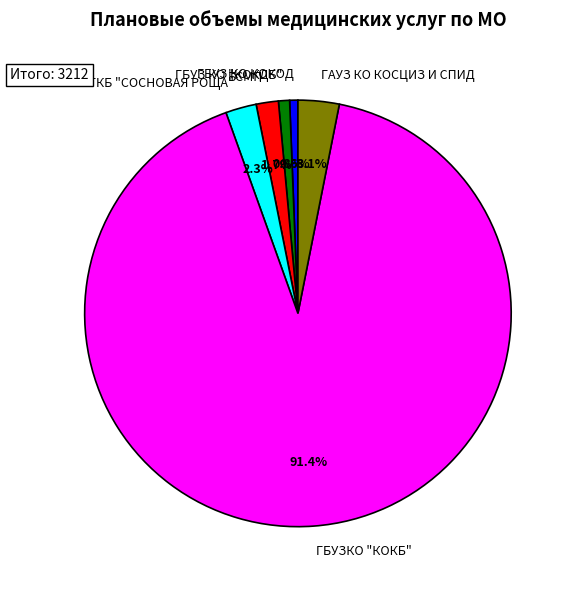

How many slices are in this pie chart?

6